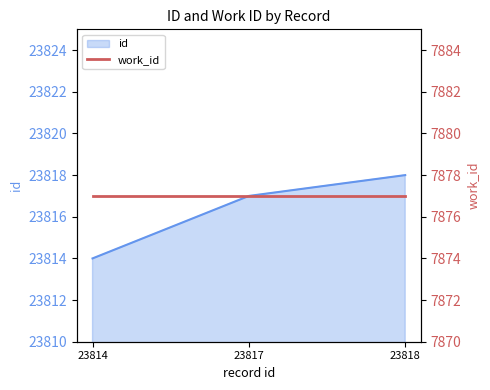

Which category has the highest value across all series?

23818